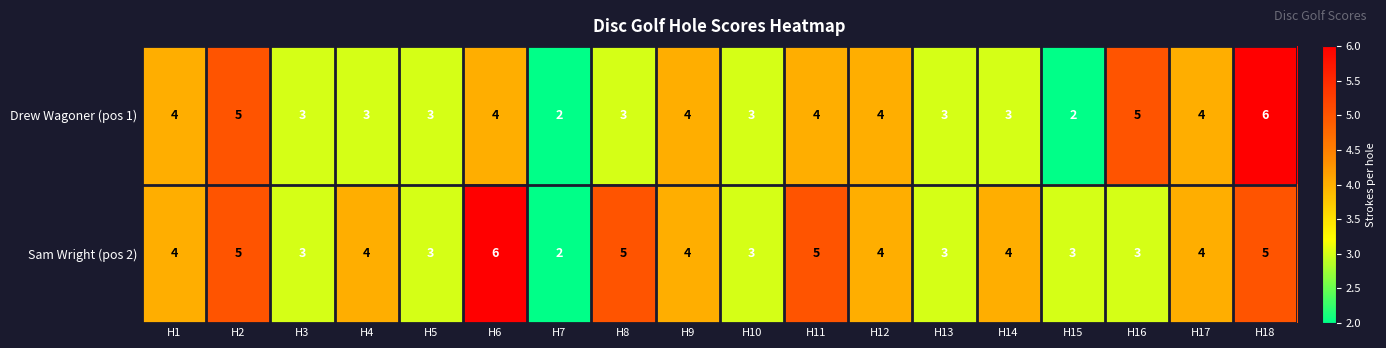

Rank the series by their average value, from highest to lowest.

Sam Wright (pos 2), Drew Wagoner (pos 1)